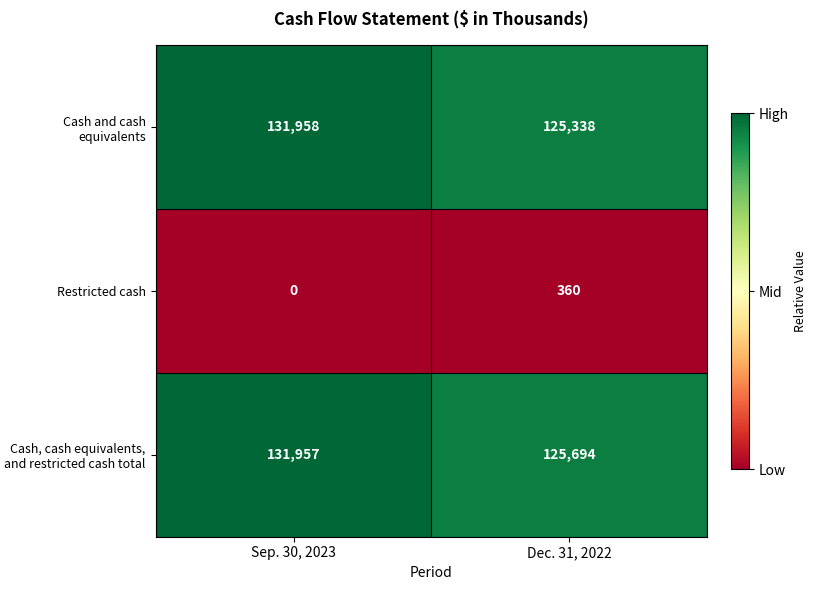

Reading left to right, extract all data points from this chart.

Cash and cash equivalents: 131958	125338
Restricted cash: 0	360
Cash, cash equivalents, and restricted cash total: 131957	125694